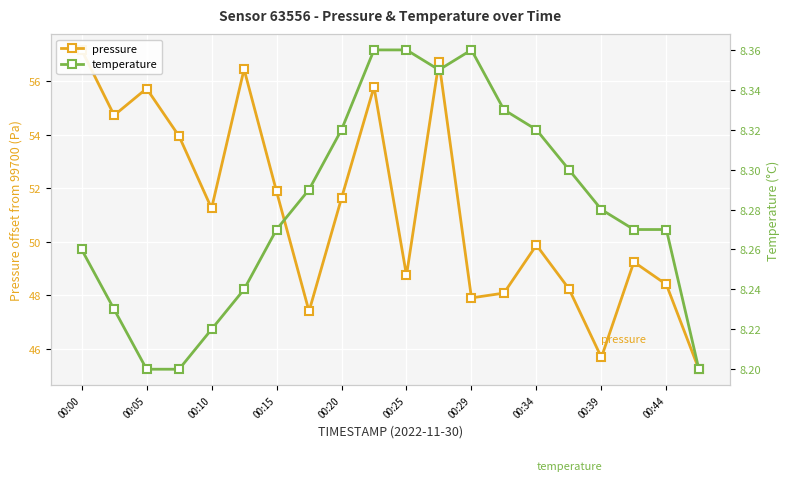

At how many categories does at least one series exceed 30?

20